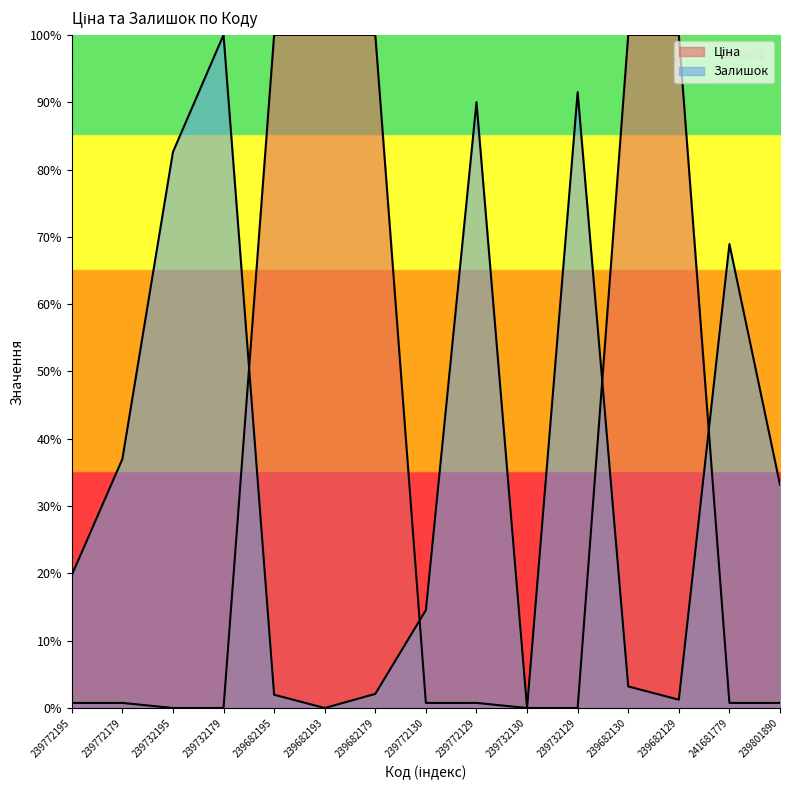

Is the value of Залишок at 239732179 greater than the value of Ціна at 239682179?

No